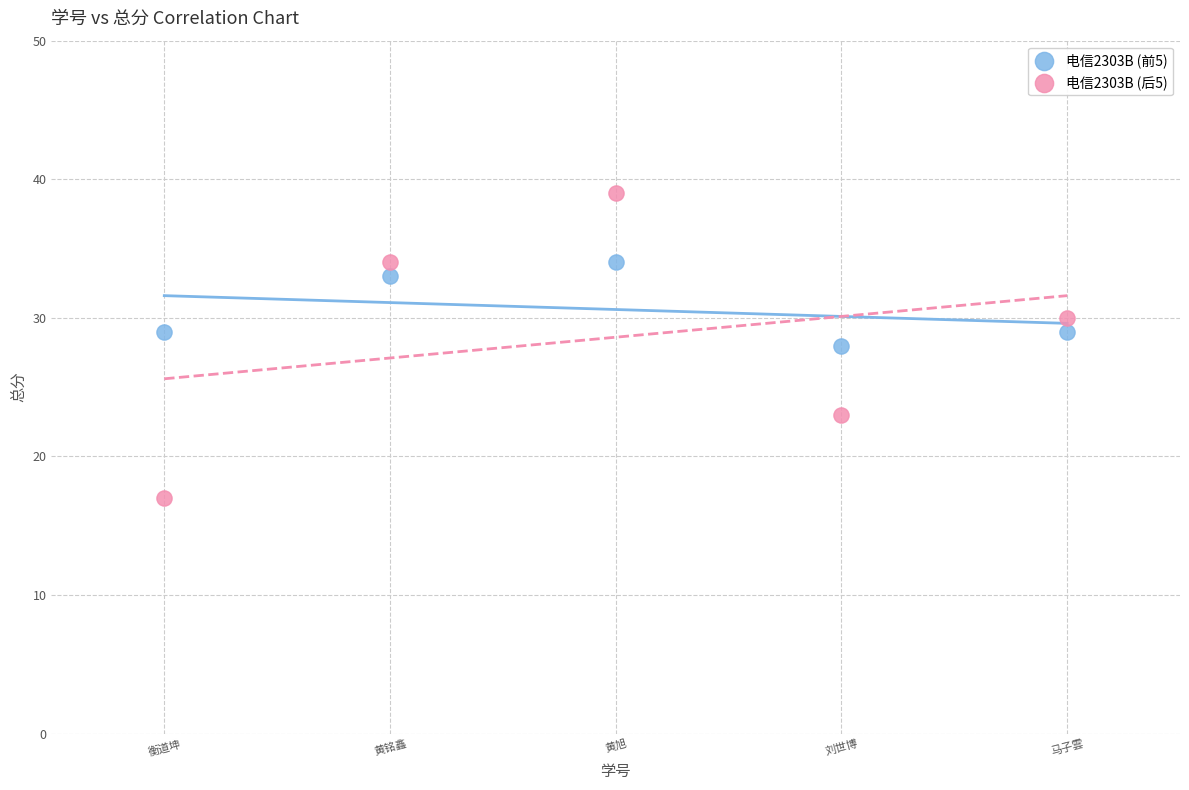

Which series reaches the minimum Y coordinate?

电信2303B (后5)